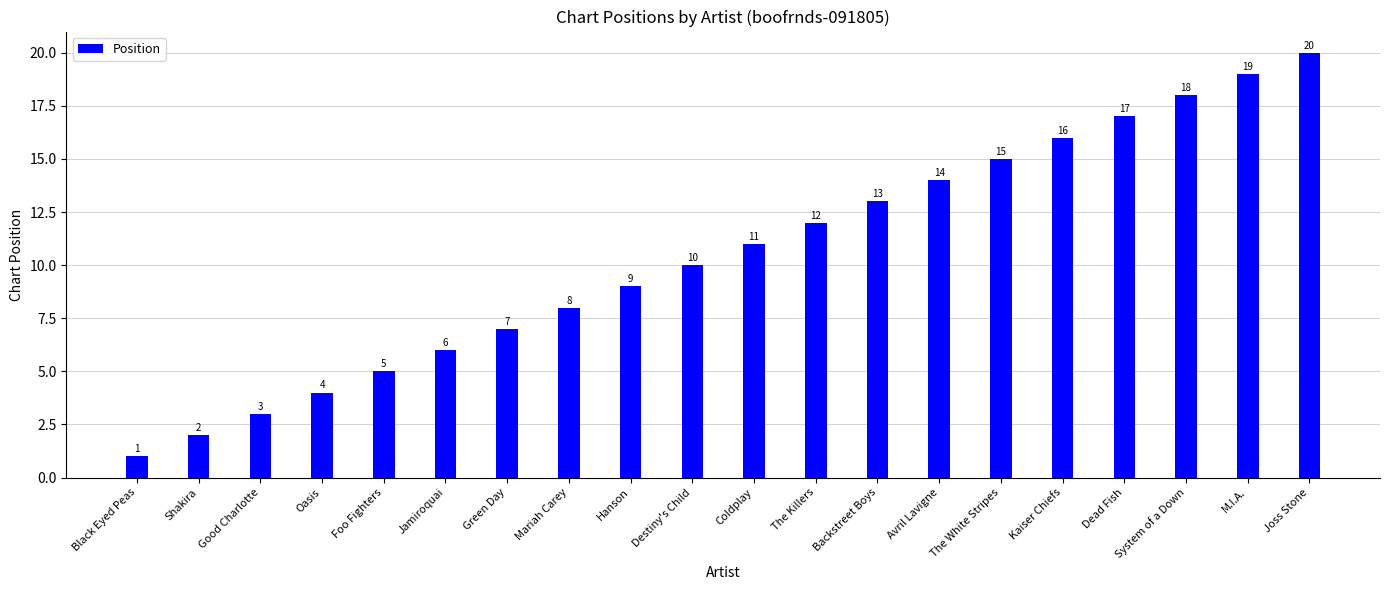

The chart shows a value of 17 at Dead Fish. True or false?

True